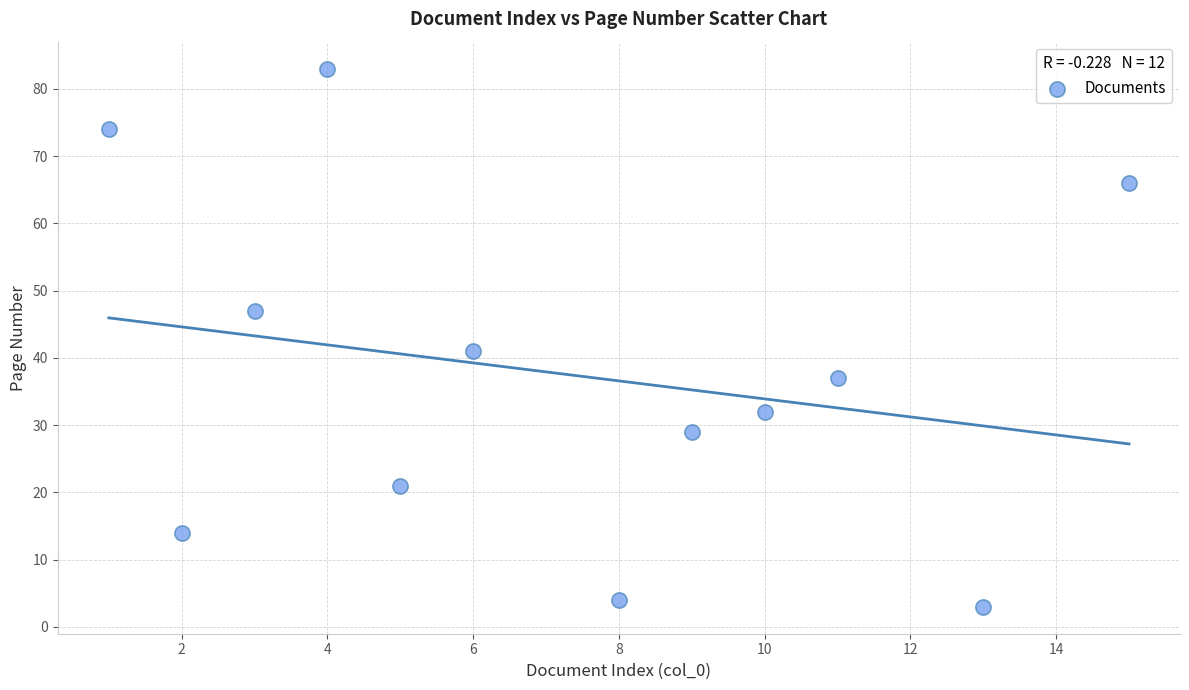

What Y value in the scatter plot is closest to 43?

41